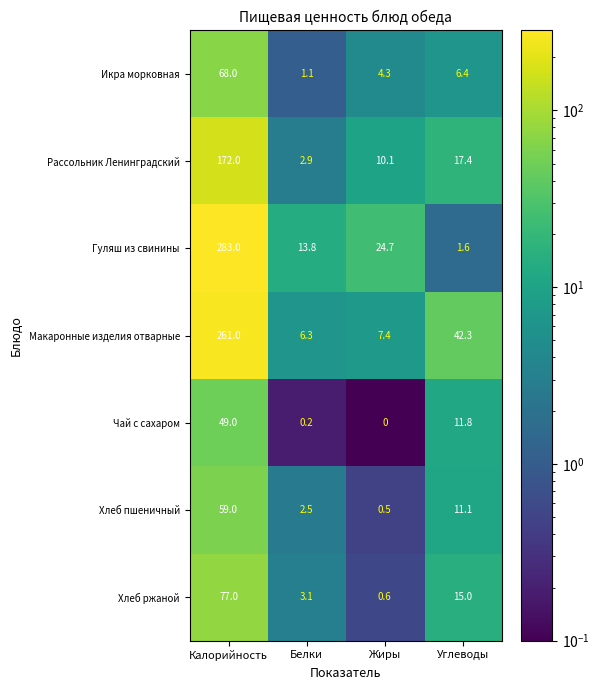

What is the spread (max minus min) of values at Углеводы?

40.7